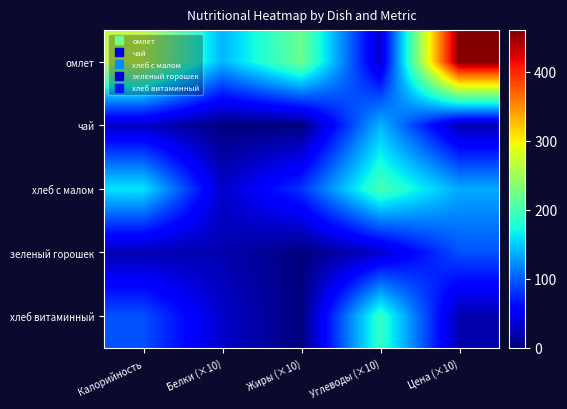

At which category does the chart reach its minimum across all series?

Белки (×10)